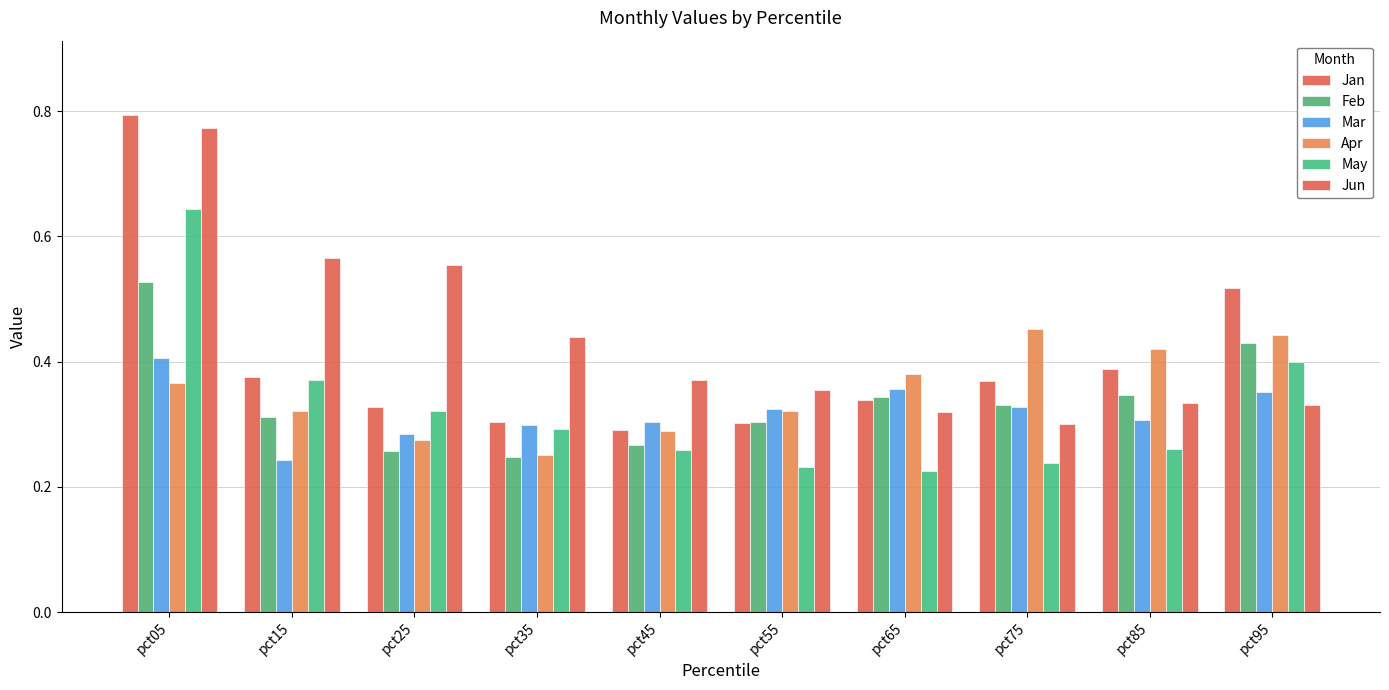

The Apr series shows 0.1 at pct65. True or false?

False